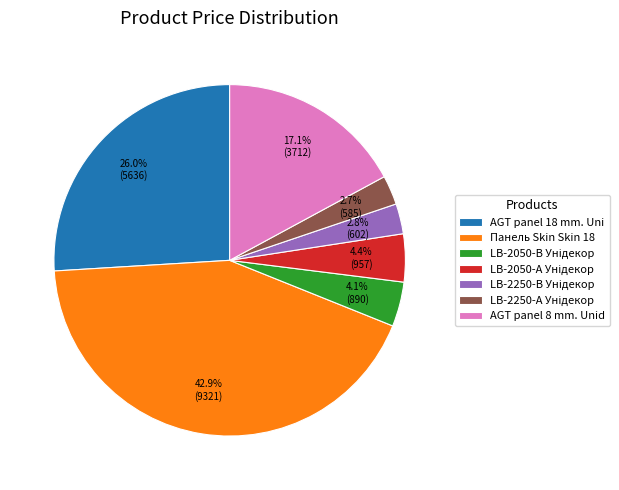

Is there a majority slice in this chart?

No